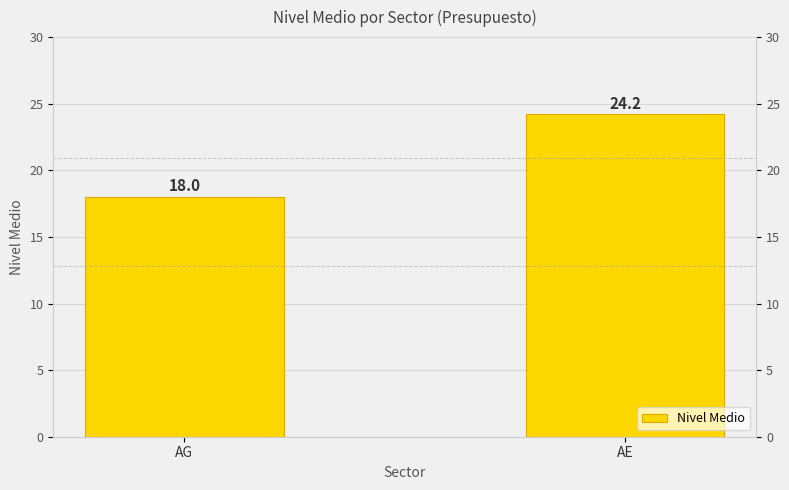

How many bars are there in total?

2